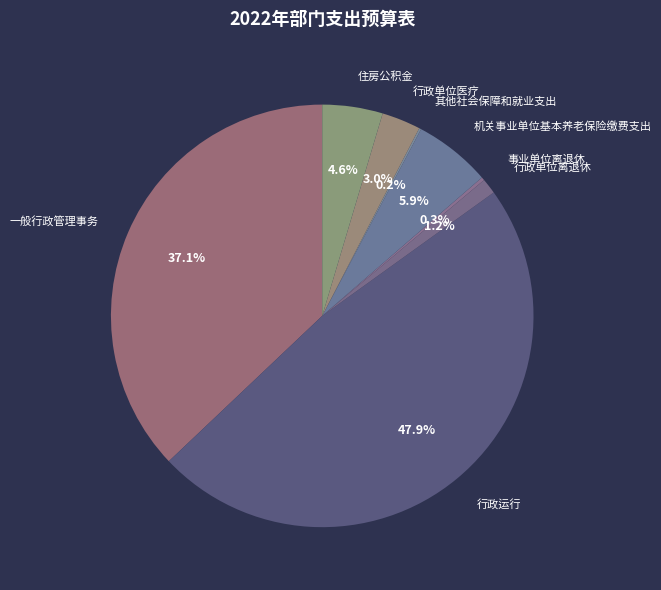

Which has a higher value, 行政单位离退休 or 行政运行?

行政运行